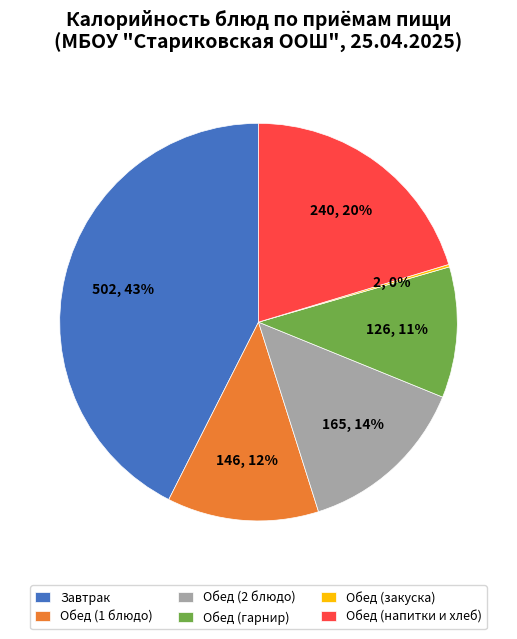

Does Обед (1 блюдо) represent more than half of the total?

No